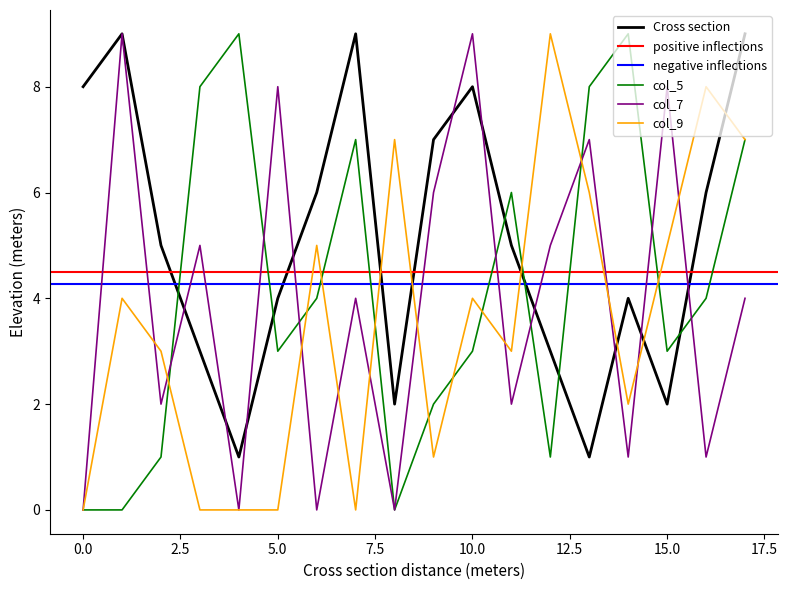

True or false: col_7 has a value of 8 at 5.0.

True